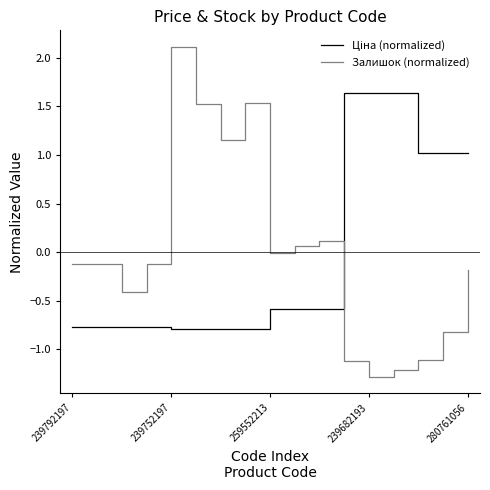

Which series has the widest spread of values?

Залишок (normalized)